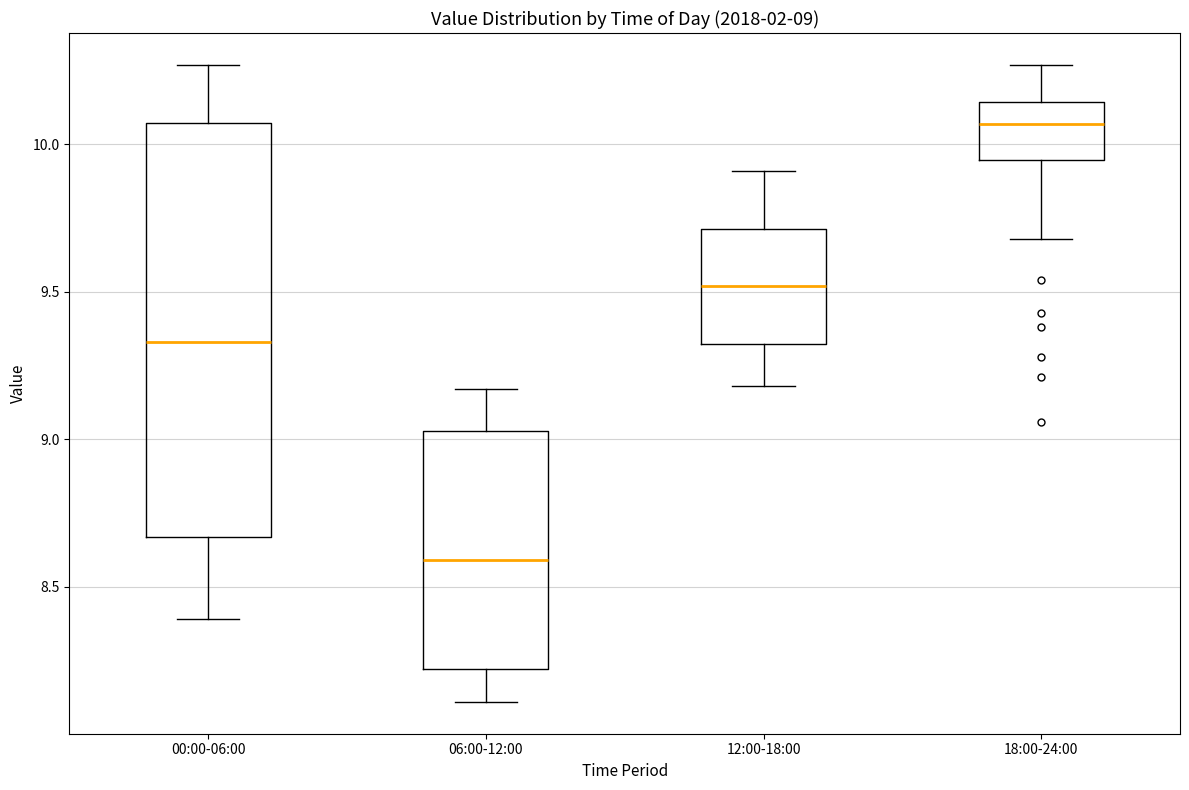

Which box is the tallest, from its lower edge to its upper edge?

00:00-06:00